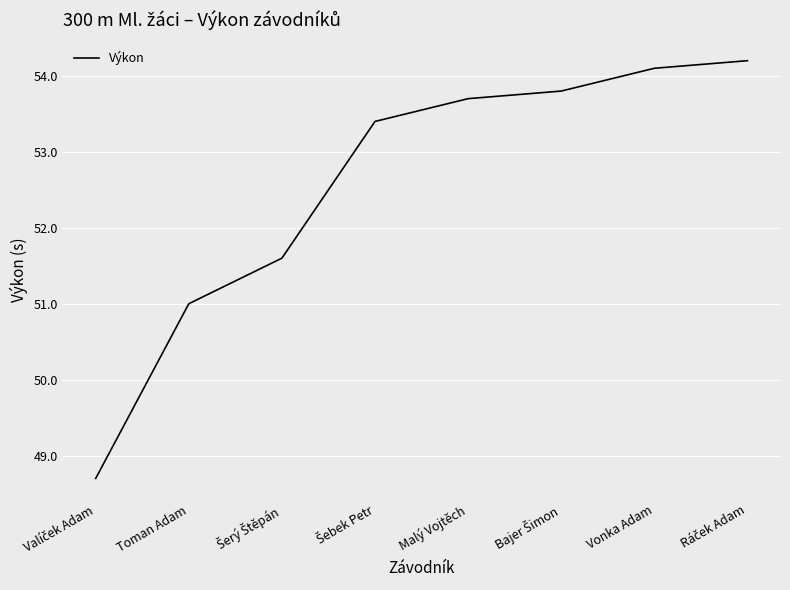

What is the difference between the maximum and minimum values?

5.5